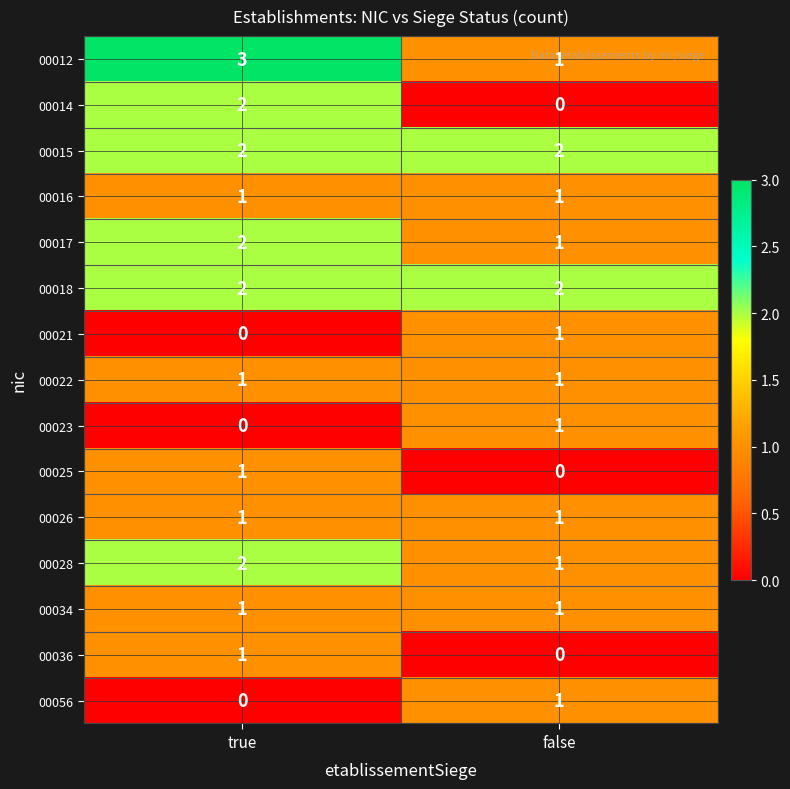

The value of 00012 at false is 0. True or false?

False